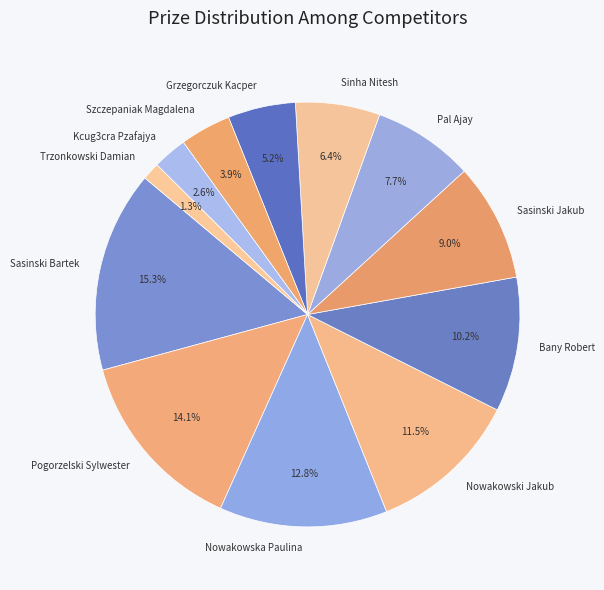

What portion of the pie excludes Pogorzelski Sylwester?

85.9%